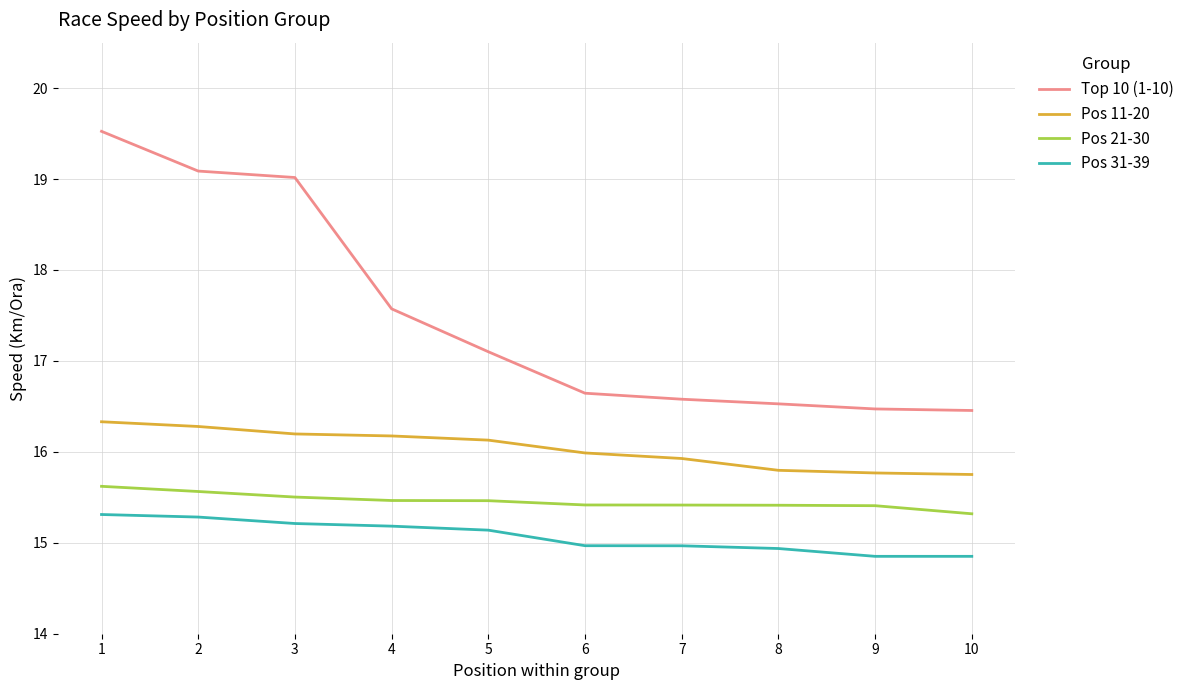

True or false: Pos 21-30 and Pos 11-20 cross at least once.

False